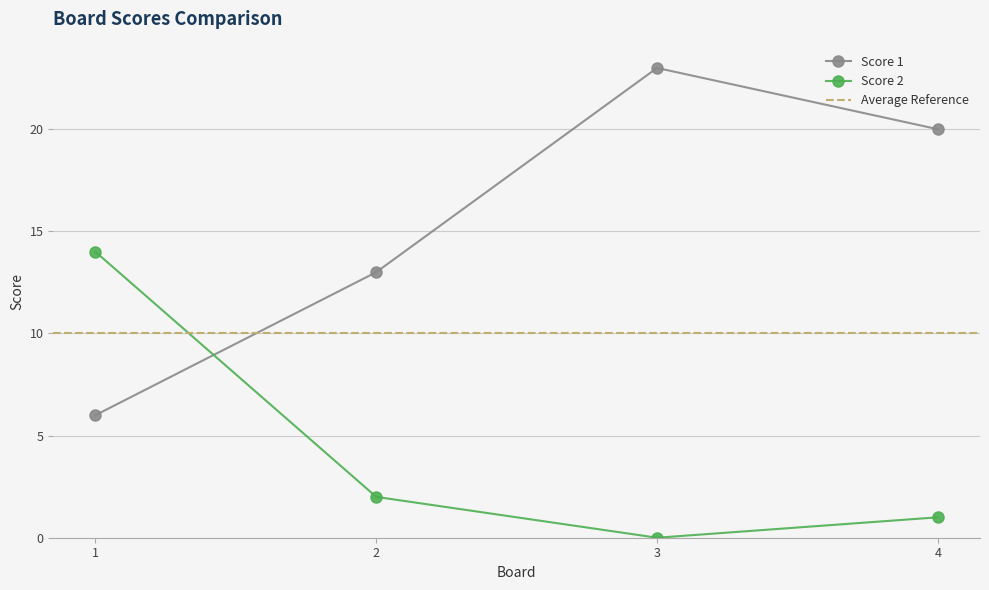

Rank the series by their average value, from lowest to highest.

Score 2, Score 1